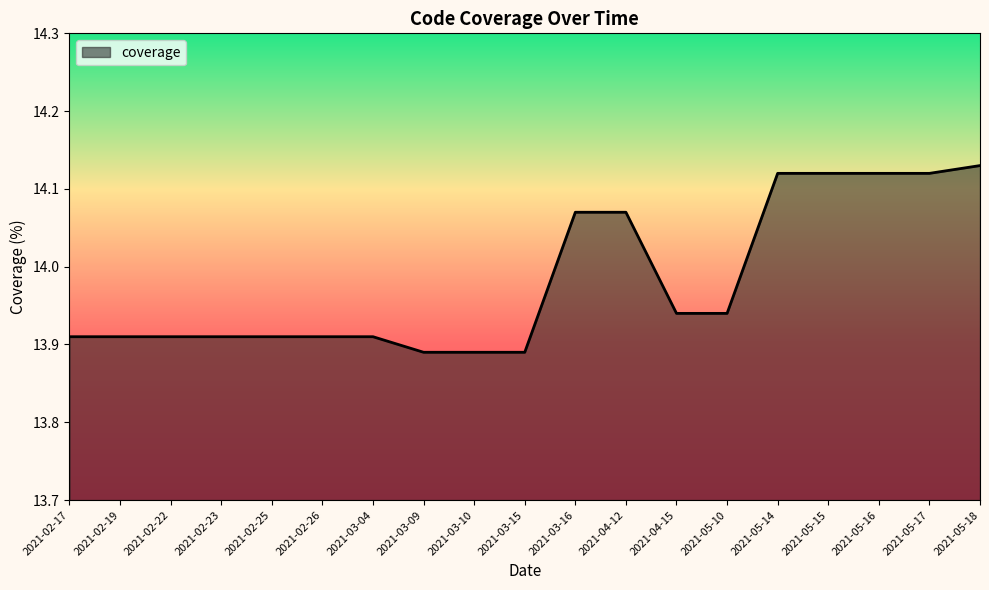

What is the change in value from 2021-02-26 to 2021-05-18?

+0.2